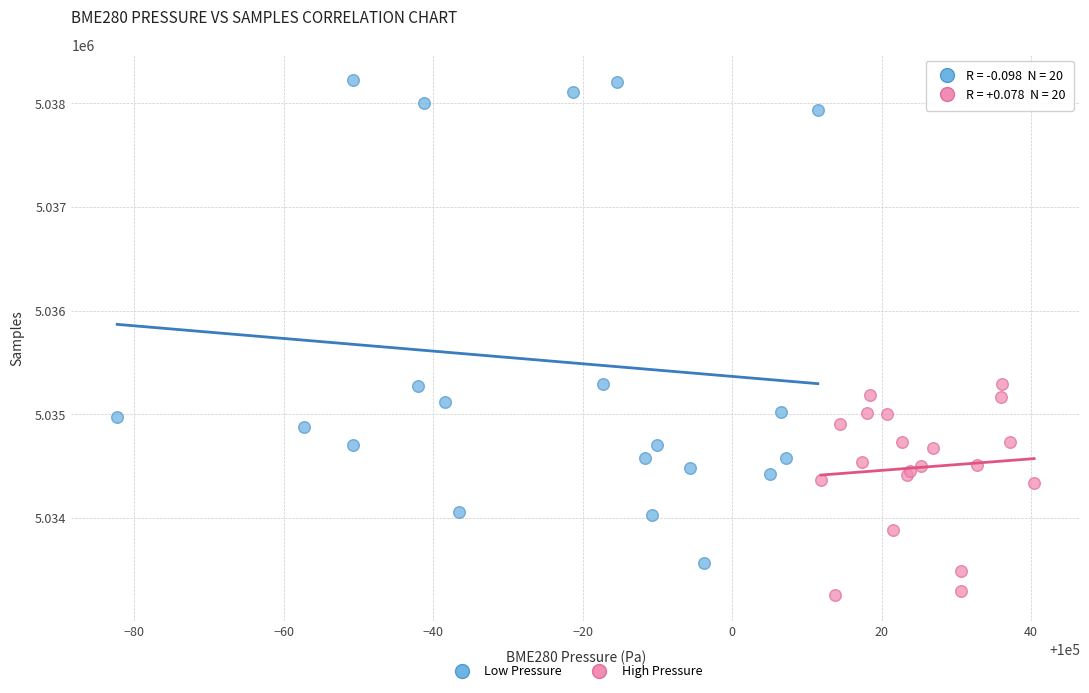

Which series reaches the minimum Y coordinate?

High Pressure